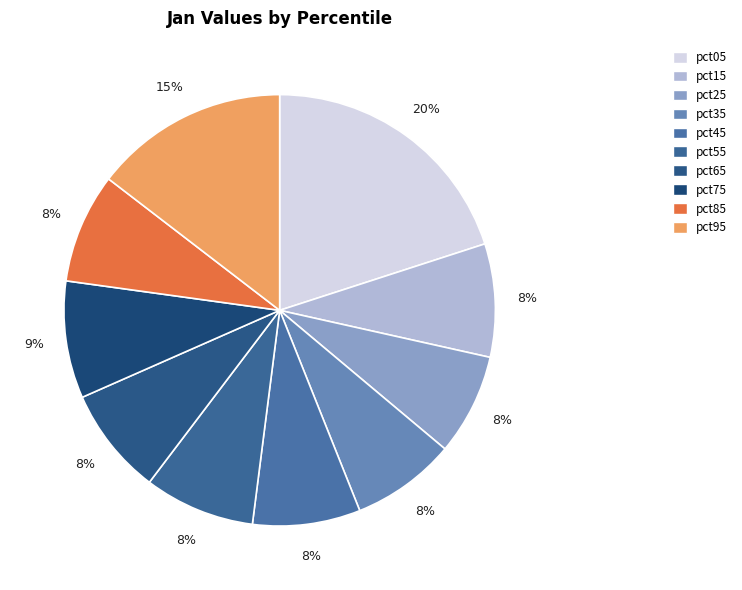

What percentage is the pct25 slice, to the nearest percent?

8%